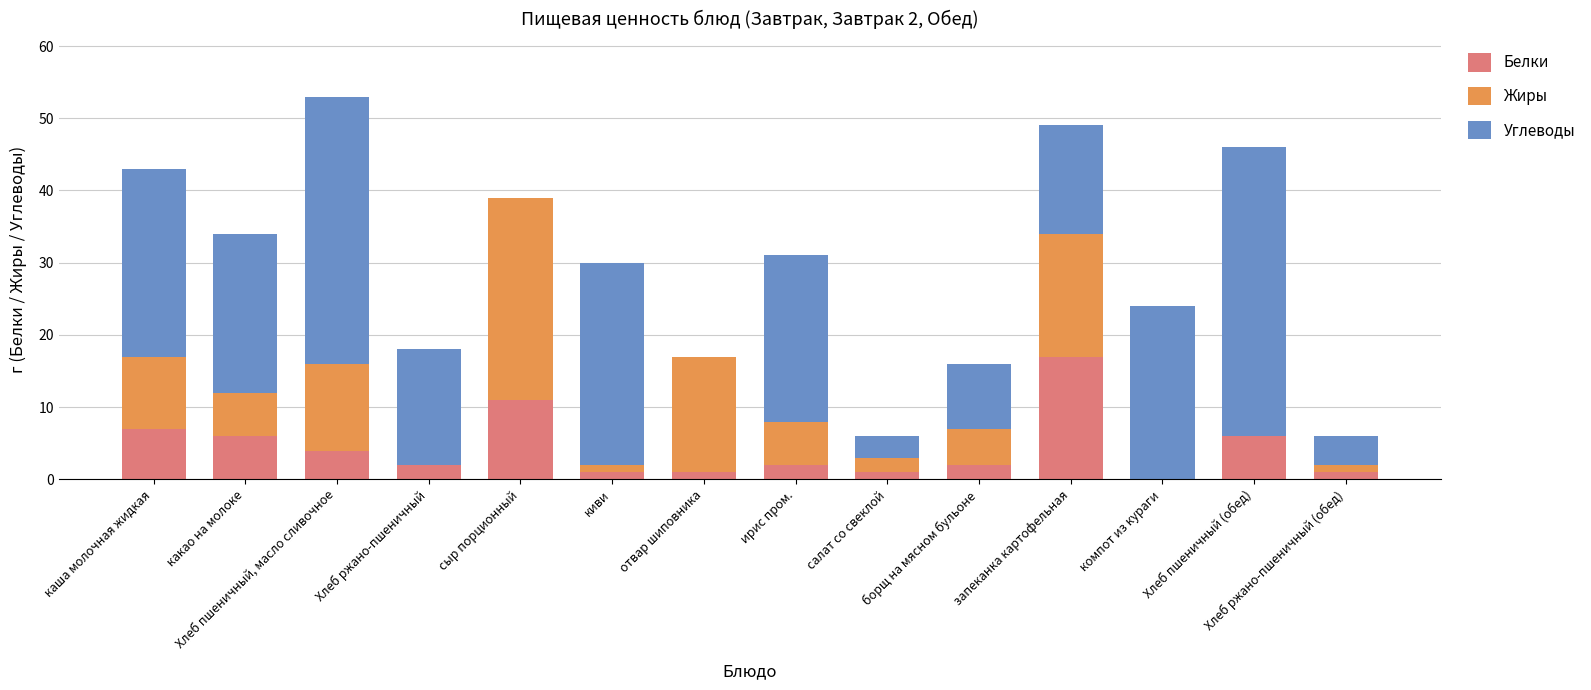

How many categories are shown in the chart?

14